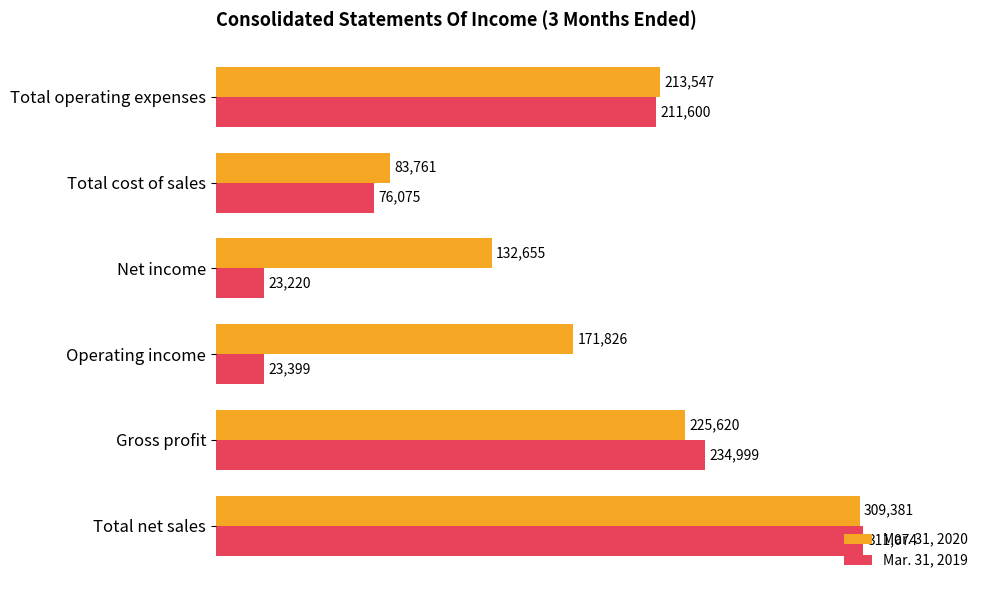

The value of Mar. 31, 2020 at Operating income is 171826. True or false?

True